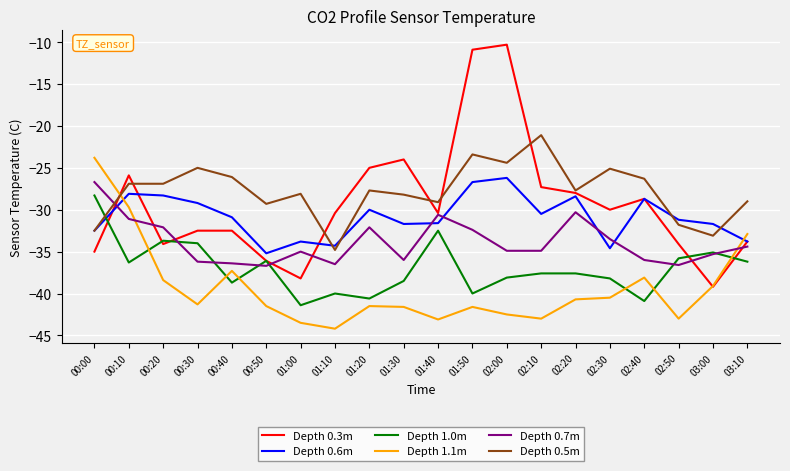

Is it true that Depth 1.1m equals -43.0 at 02:10?

True